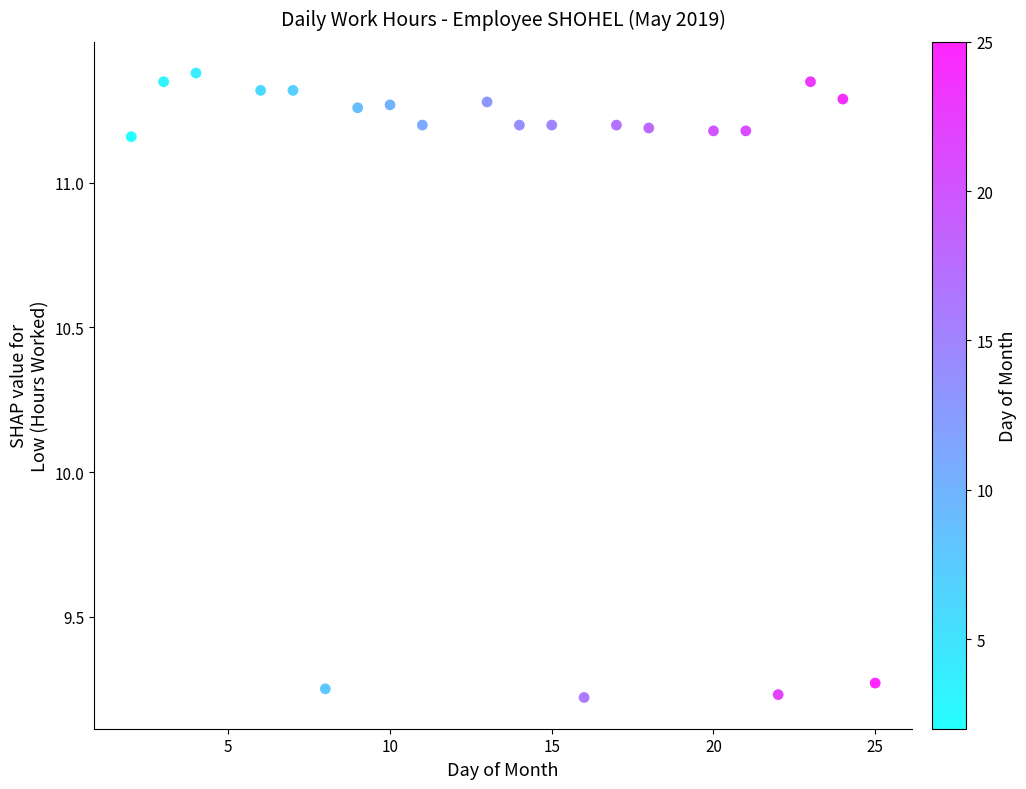

What is the range of X values (max minus min)?

23.0